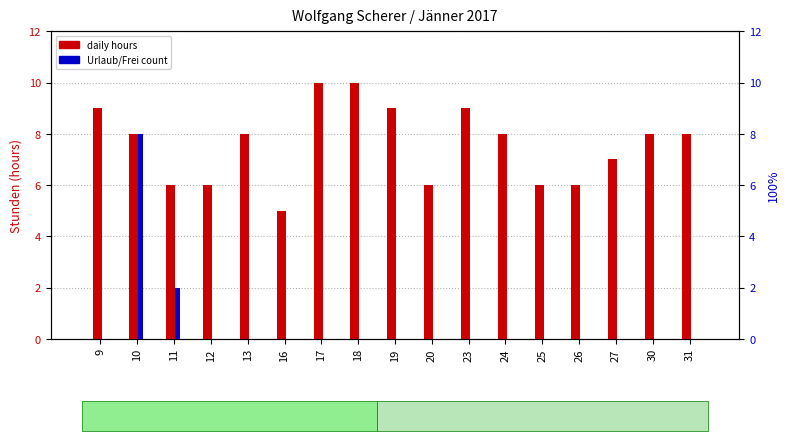

True or false: Urlaub/frei count has a value of 0 at 30.

True